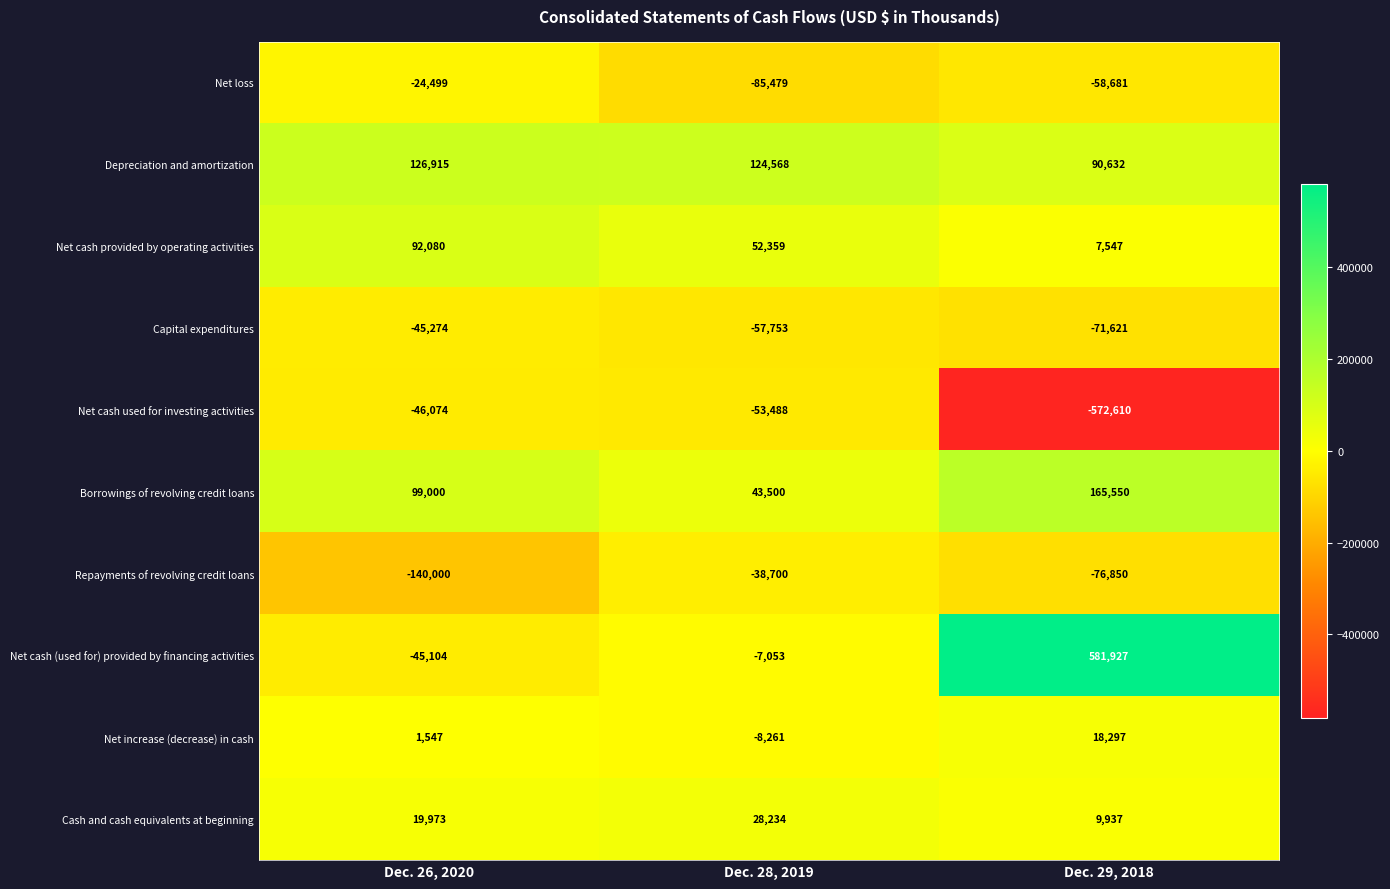

Reading right to left, transcribe all the data shown in this chart.

Net loss: Dec. 29, 2018=-58681	Dec. 28, 2019=-85479	Dec. 26, 2020=-24499
Depreciation and amortization: Dec. 29, 2018=90632	Dec. 28, 2019=124568	Dec. 26, 2020=126915
Net cash provided by operating activities: Dec. 29, 2018=7547	Dec. 28, 2019=52359	Dec. 26, 2020=92080
Capital expenditures: Dec. 29, 2018=-71621	Dec. 28, 2019=-57753	Dec. 26, 2020=-45274
Net cash used for investing activities: Dec. 29, 2018=-572610	Dec. 28, 2019=-53488	Dec. 26, 2020=-46074
Borrowings of revolving credit loans: Dec. 29, 2018=165550	Dec. 28, 2019=43500	Dec. 26, 2020=99000
Repayments of revolving credit loans: Dec. 29, 2018=-76850	Dec. 28, 2019=-38700	Dec. 26, 2020=-140000
Net cash (used for) provided by financing activities: Dec. 29, 2018=581927	Dec. 28, 2019=-7053	Dec. 26, 2020=-45104
Net increase (decrease) in cash: Dec. 29, 2018=18297	Dec. 28, 2019=-8261	Dec. 26, 2020=1547
Cash and cash equivalents at beginning: Dec. 29, 2018=9937	Dec. 28, 2019=28234	Dec. 26, 2020=19973